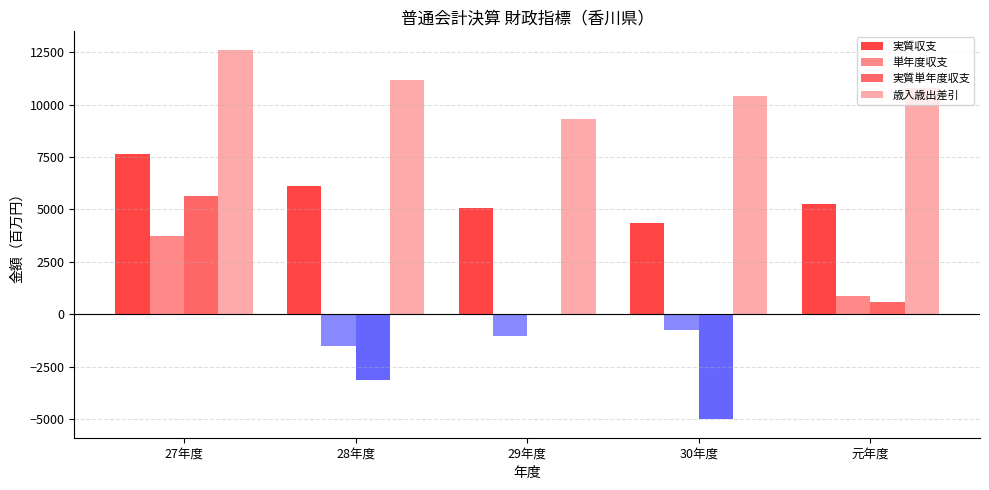

The value of 歳入歳出差引 at 28年度 is 4264. True or false?

False